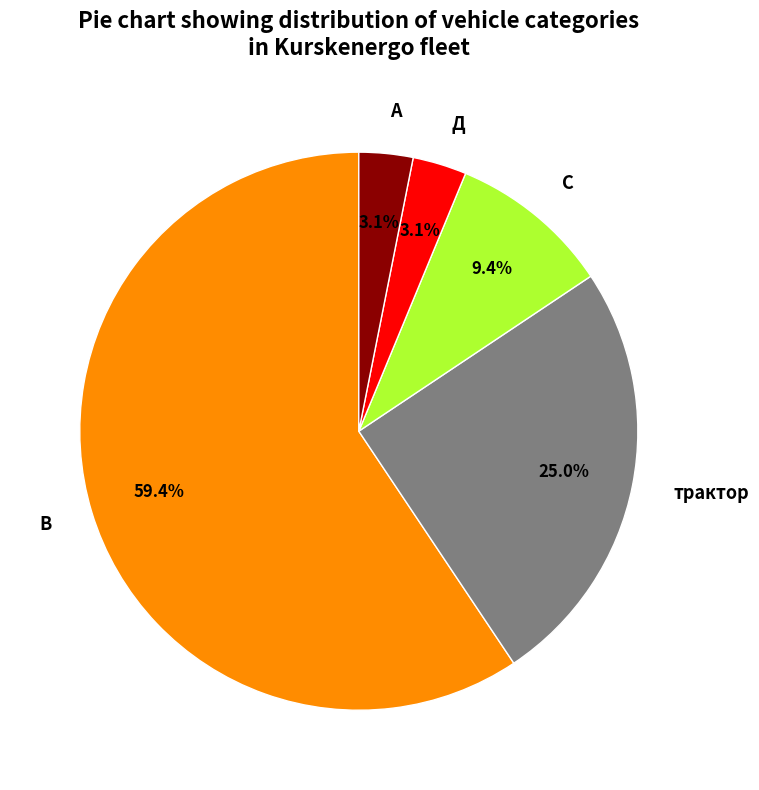

What is the largest slice in the pie chart?

В